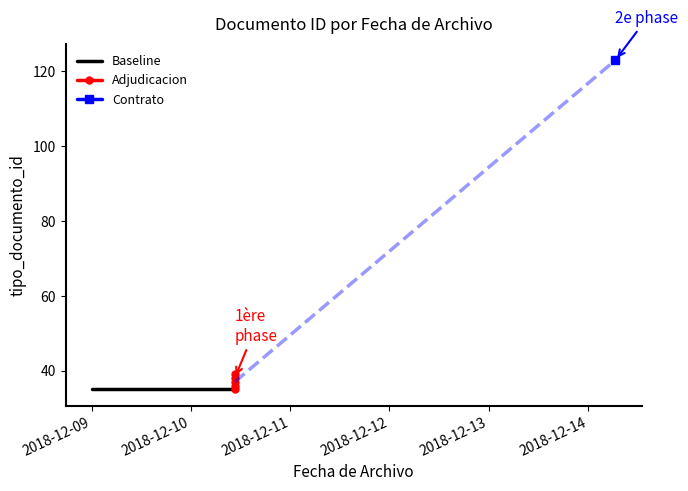

True or false: the data shows 22 at 2018-12-10 10:34:42.

False